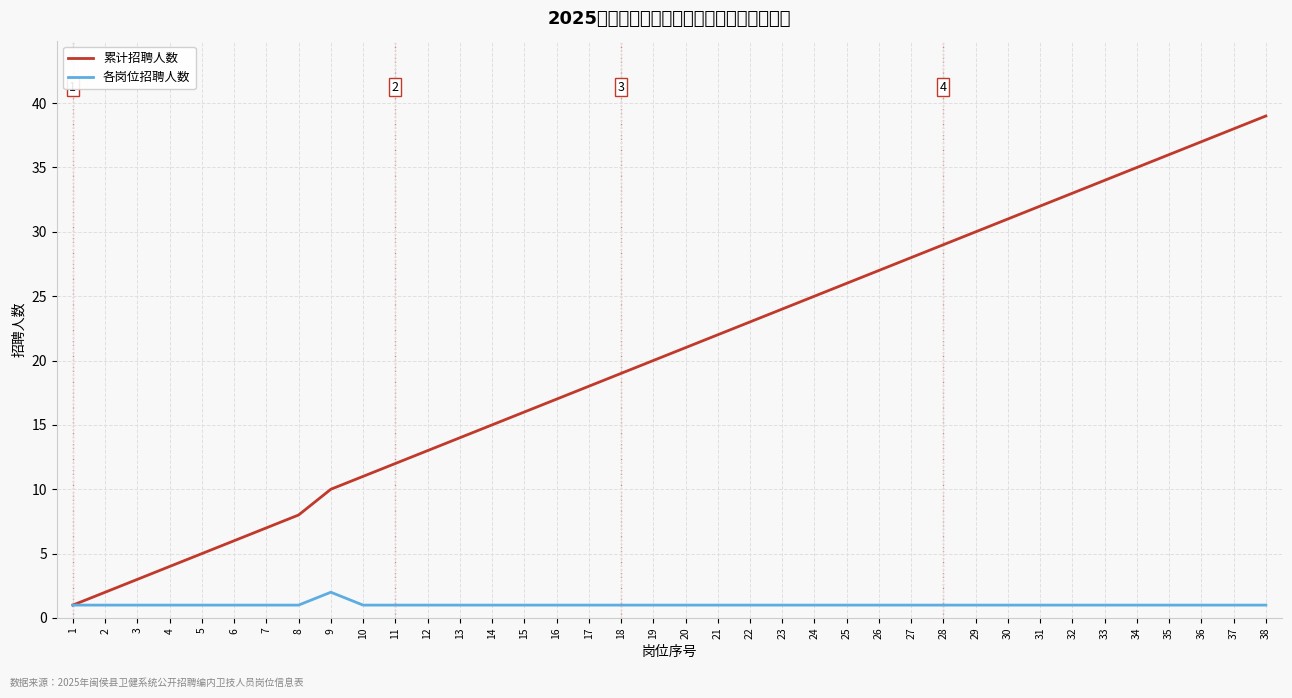

At which category is the sum across all series the highest?

38